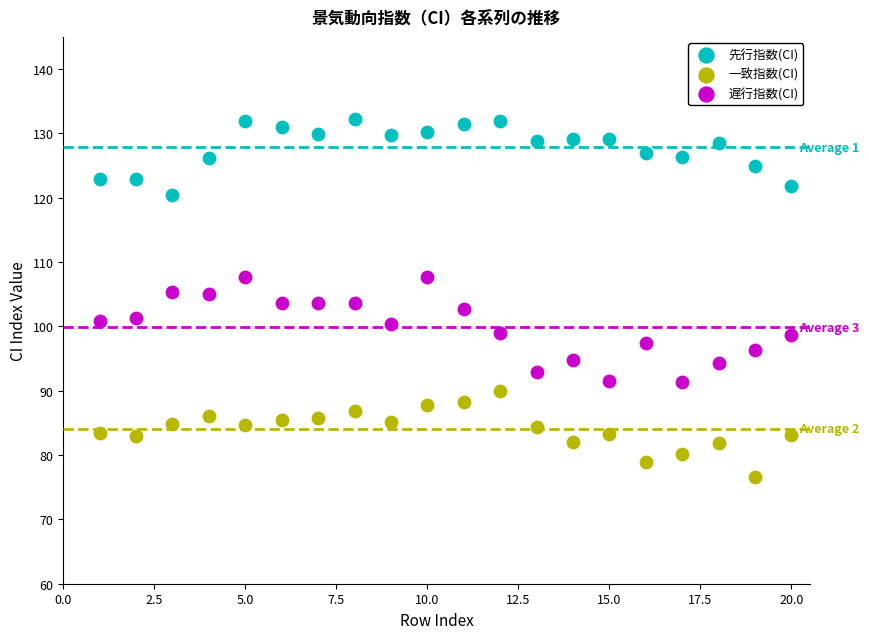

Across all data points, what is the range of Y values (max minus min)?

55.7